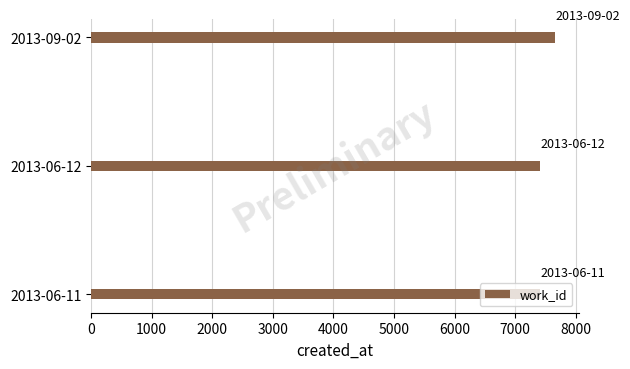

Which category has the highest value across all series?

2013-09-02